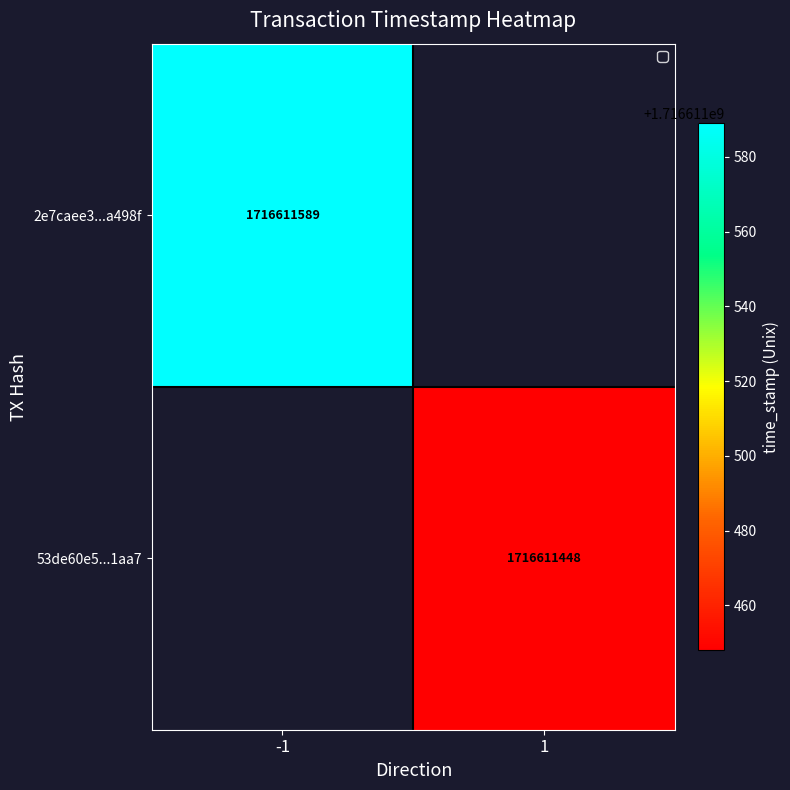

At time_stamp, list the series in order from smallest to largest.

53de60e5d0d7a60878a4c121a8b9c364e1b1aa7, 2e7caee33203a4f189c15f64b8d754c873a498f